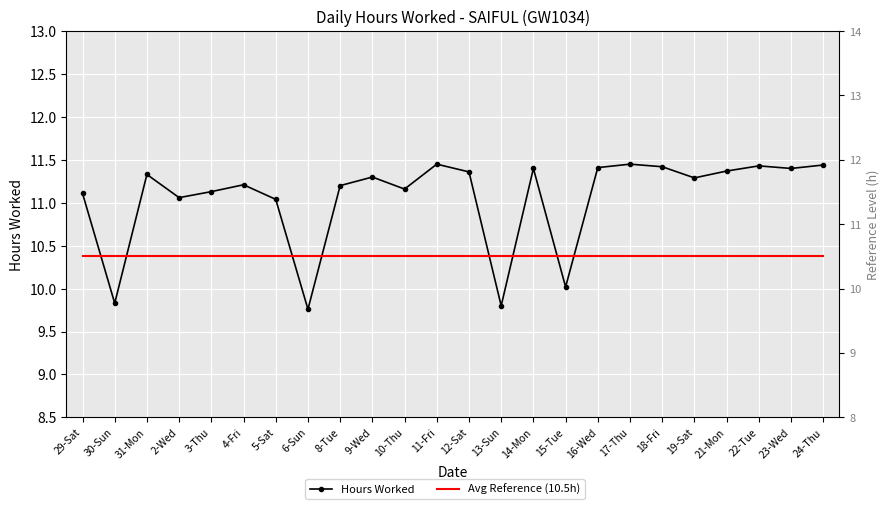

What is the label of the 13th point from the right?

11-Fri